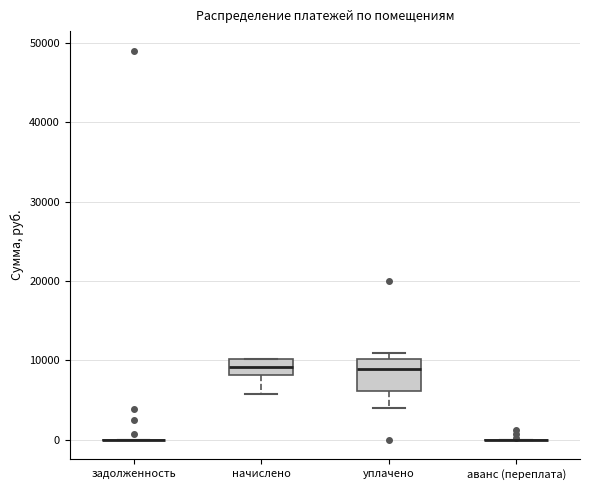

Reading left to right, read every box against the y-axis: the position of its median line, the range the box covers, and the ends of its whiskers. The values are not printed on the chart, so give them approximately, as read against the axis.

задолженность: box collapsed to a line at 0, whiskers 0 to 0
начислено: median 9000, box 8000 to 10000, whiskers 6000 to 10000
уплачено: median 9000, box 6000 to 10000, whiskers 4000 to 11000
аванс (переплата): box collapsed to a line at 0, whiskers 0 to 0